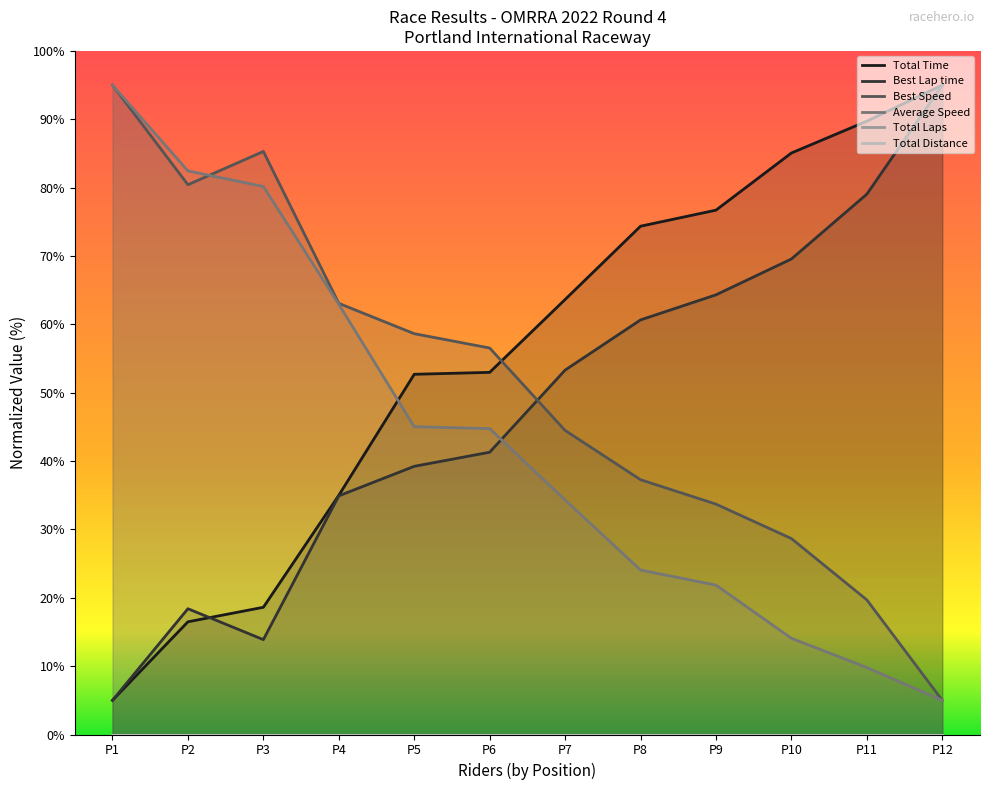

Where does the Total Time series first go above 63?

P7